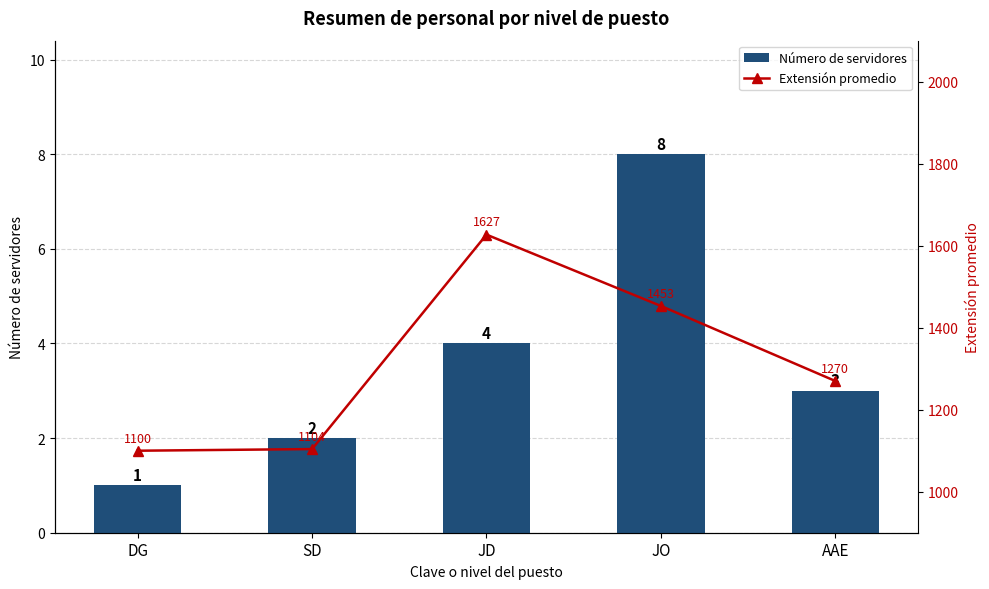

What is the label of the 2nd bar from the left?

SD